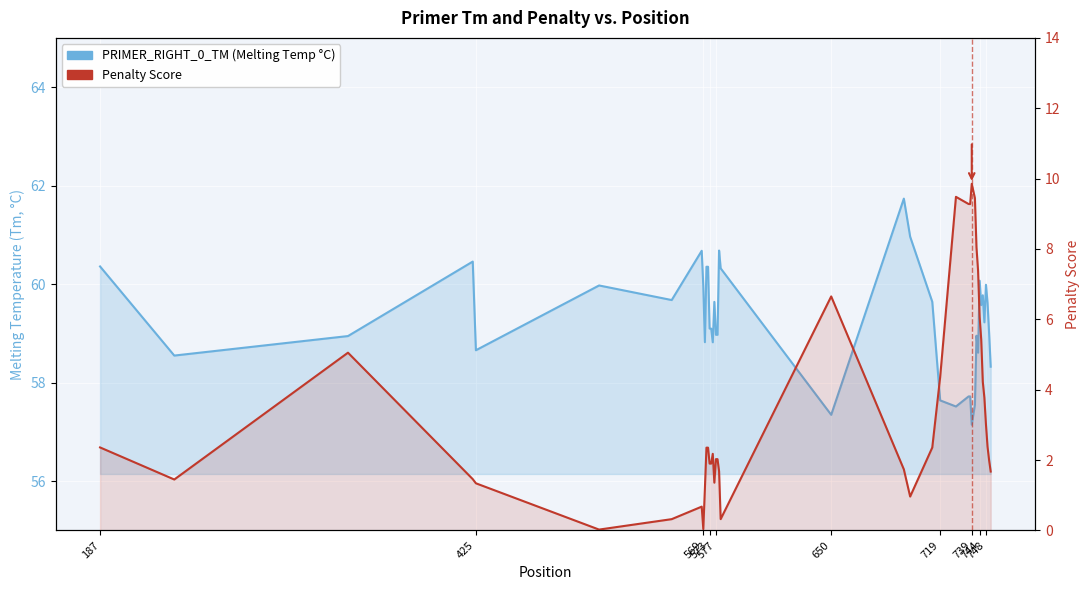

List the series in order of their peak value, highest first.

PRIMER_RIGHT_0_TM (Melting Temp °C), Penalty Score